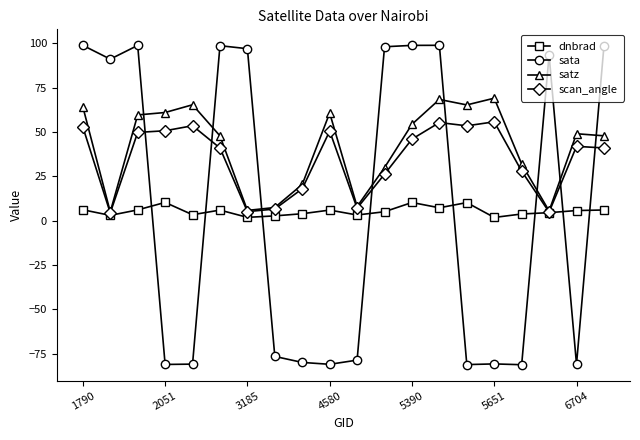

Which series has the widest spread of values?

sata